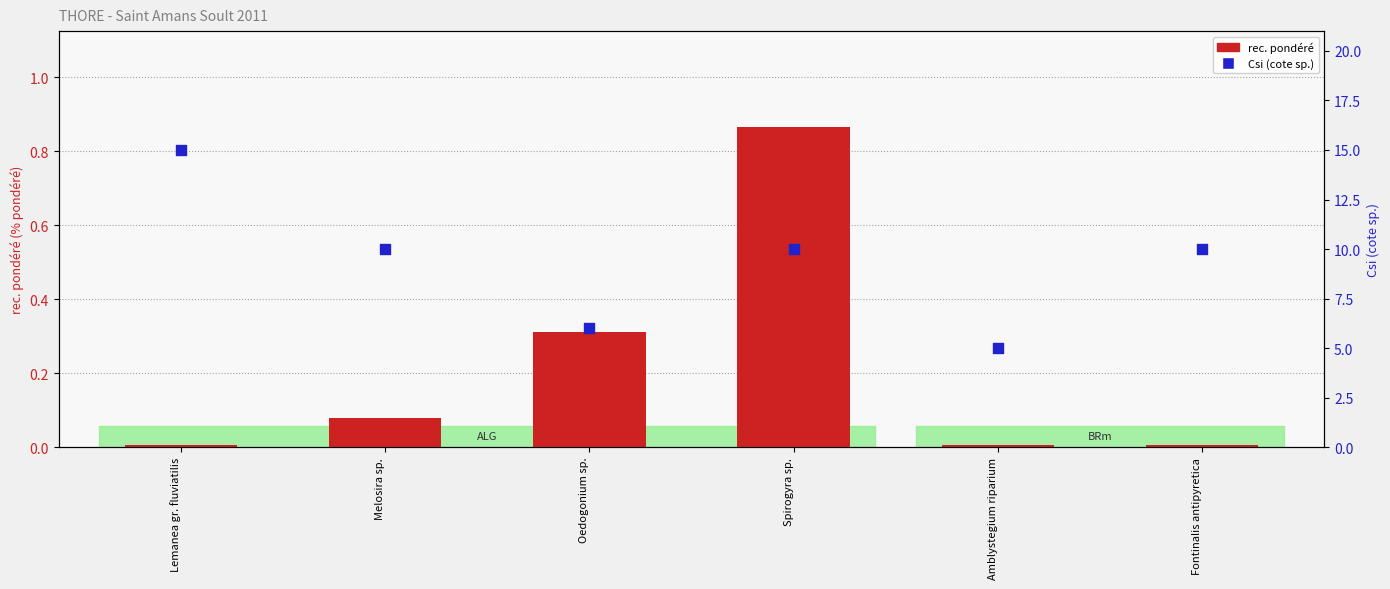

At which category is the sum across all series the highest?

Lemanea gr. fluviatilis